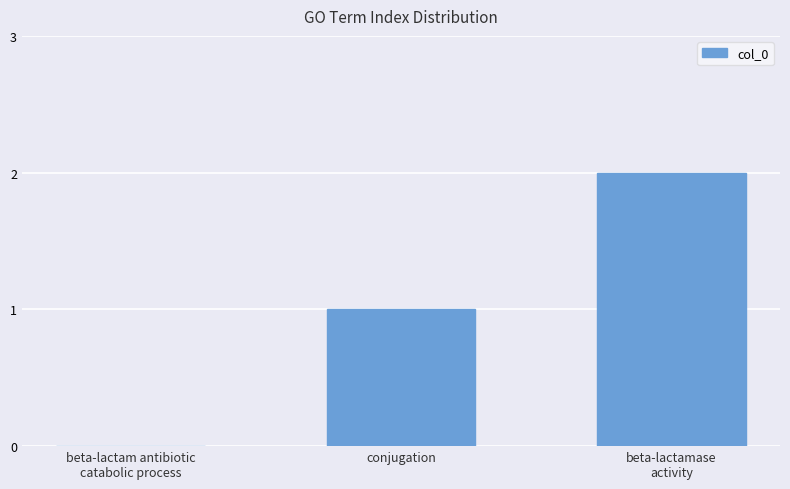

The value at beta-lactamase
activity is 3. True or false?

False